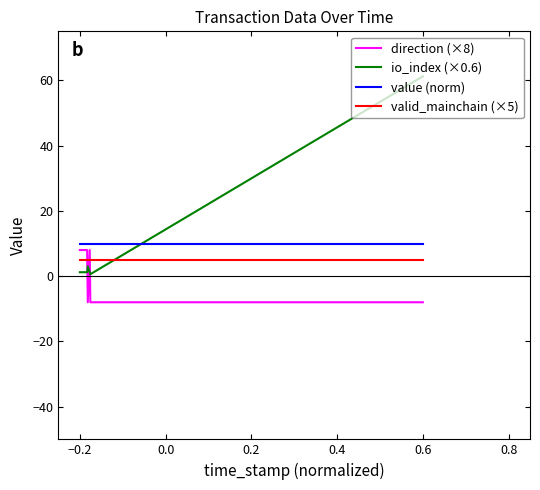

True or false: value (norm) and valid_mainchain (×5) cross at least once.

False